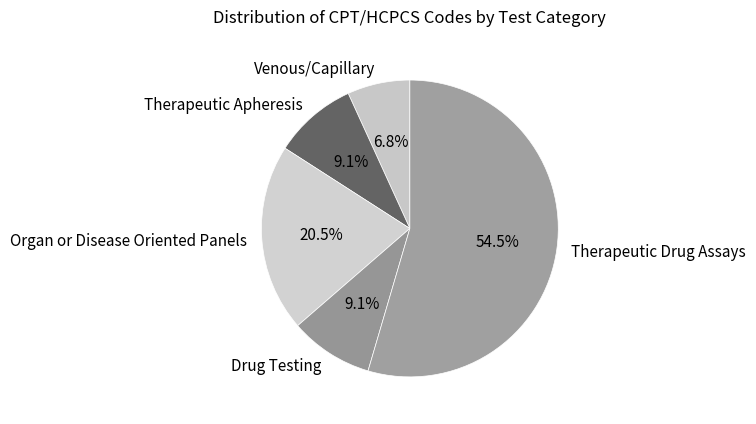

What is the largest slice in the pie chart?

Therapeutic Drug Assays